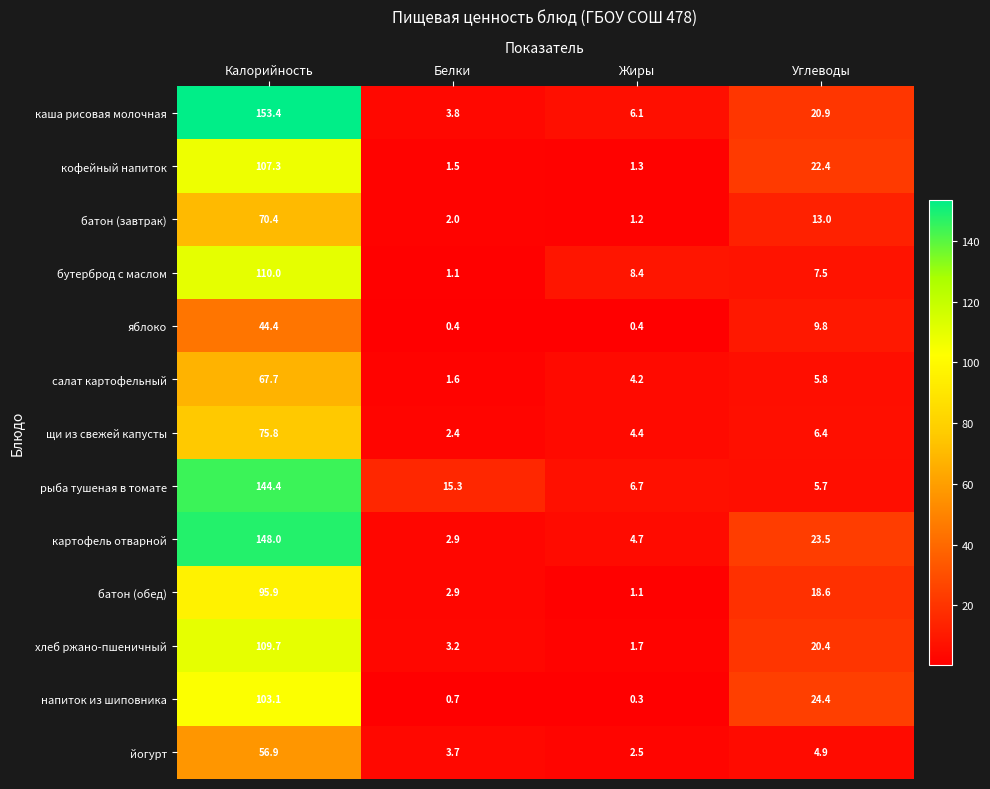

The value of яблоко at Углеводы is 16.3. True or false?

False